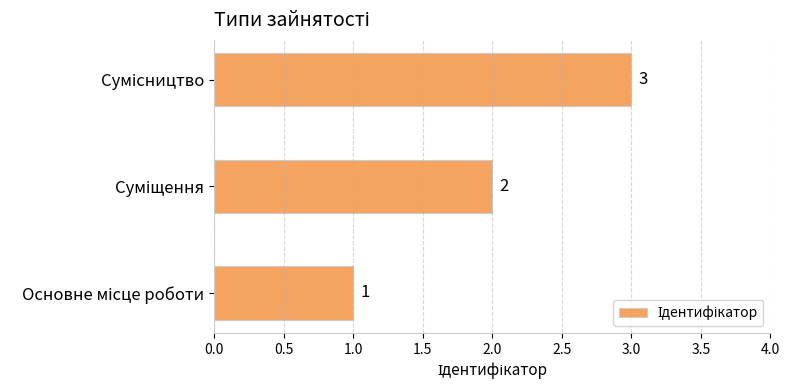

Count the values in the range 1 to 3.

3